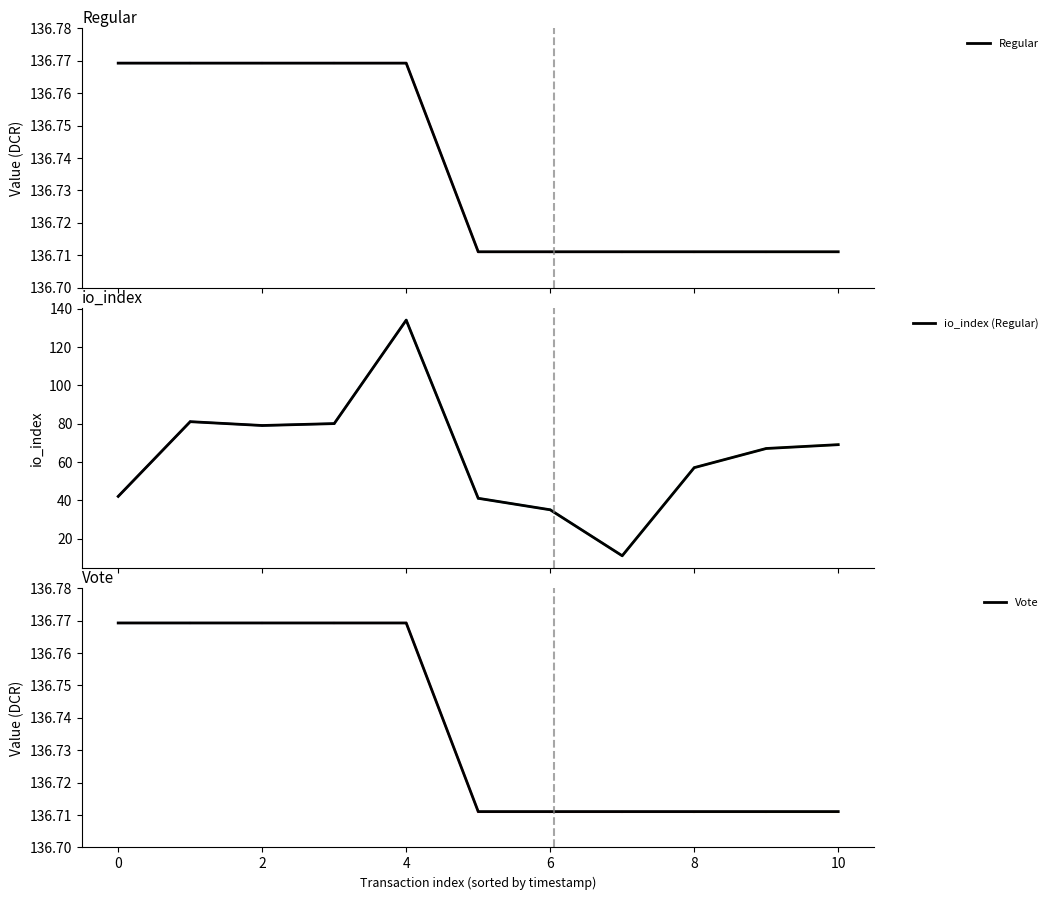

Which series has the largest total across all categories?

Regular